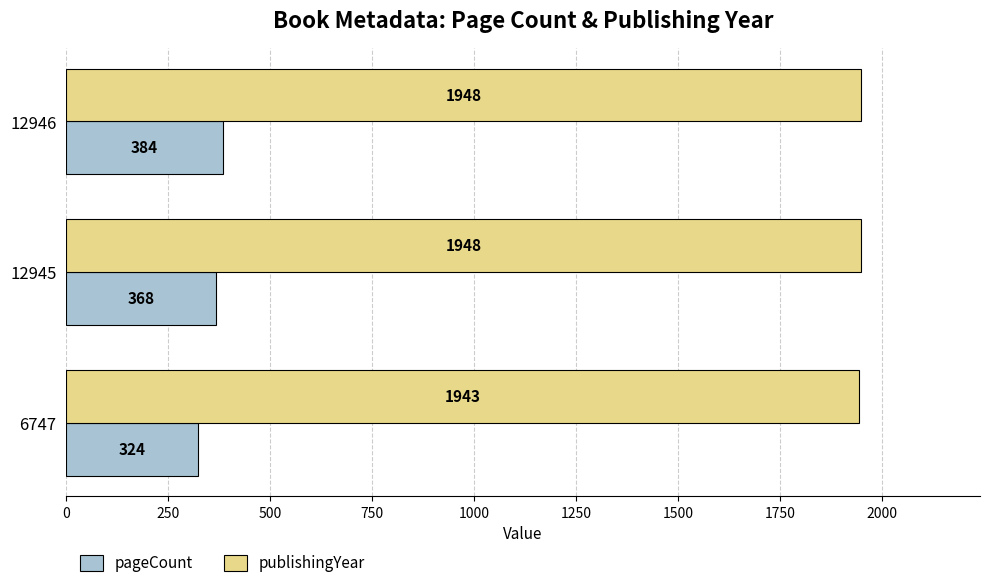

Rank the series at 12946 from highest to lowest value.

publishingYear, pageCount